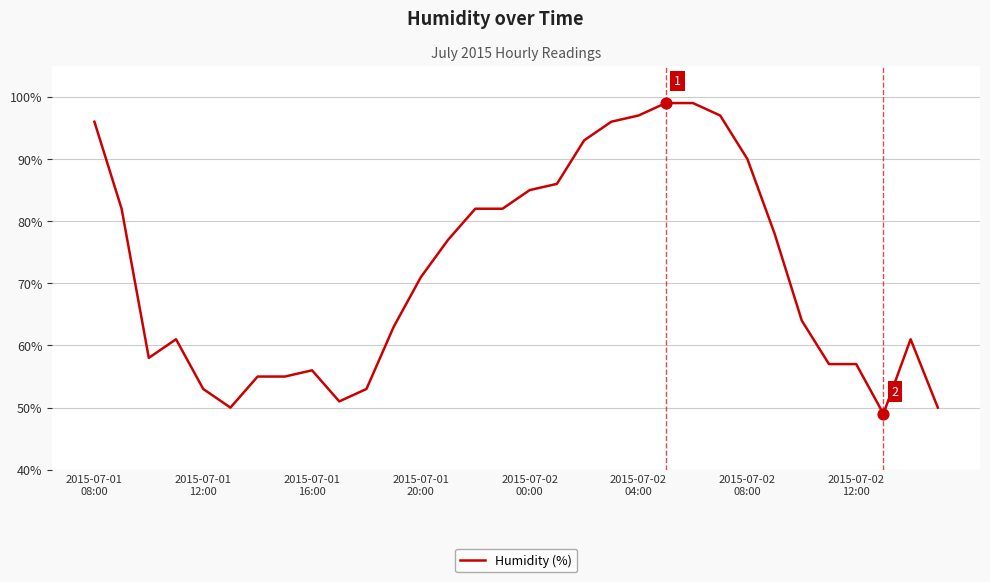

What is the difference between the maximum and minimum values?

50